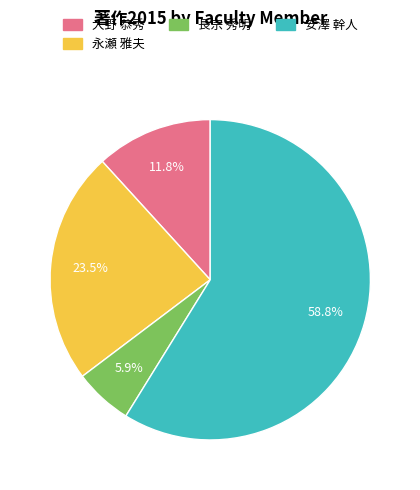

What is the ratio of the value at 永瀬 雅夫 to the value at 大野 恭秀?

2.0